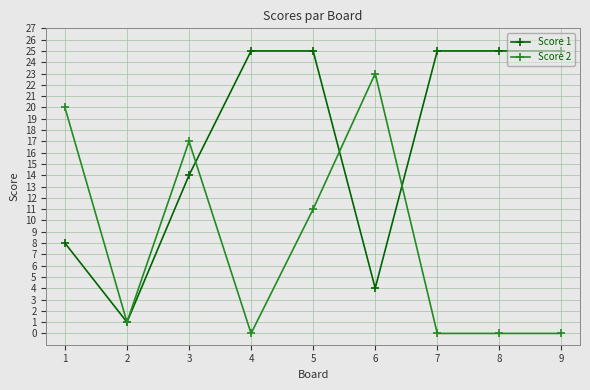

What is the maximum value for Score 2?

23